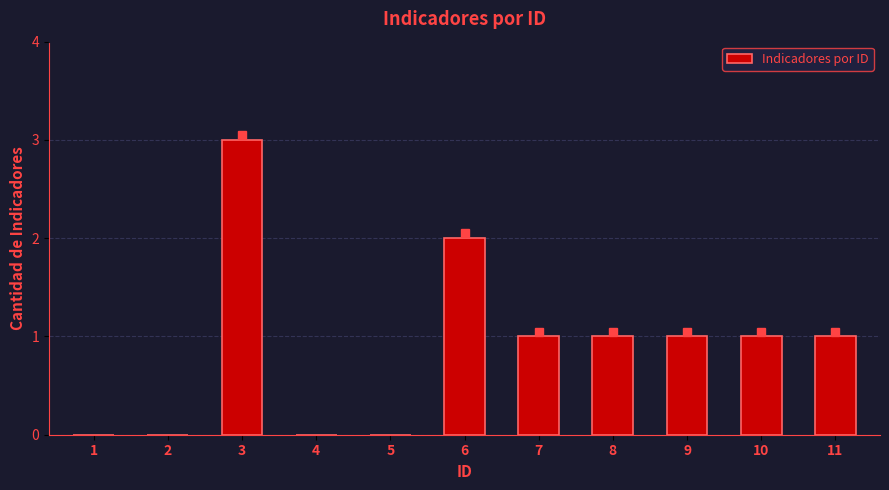

Reading left to right, list all the values displayed in this chart.

0	0	3	0	0	2	1	1	1	1	1